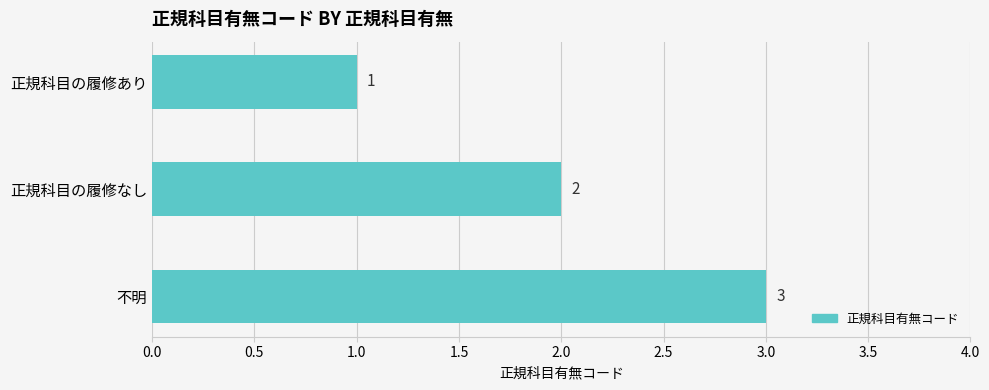

What is the change in value from 正規科目の履修あり to 不明?

+2